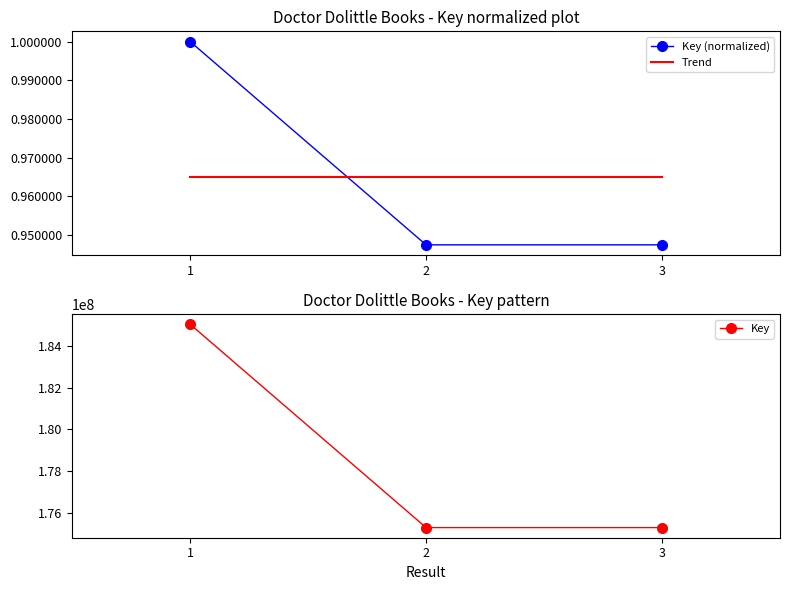

Reading left to right, transcribe all the data shown in this chart.

1=1.0	2=0.9	3=0.9